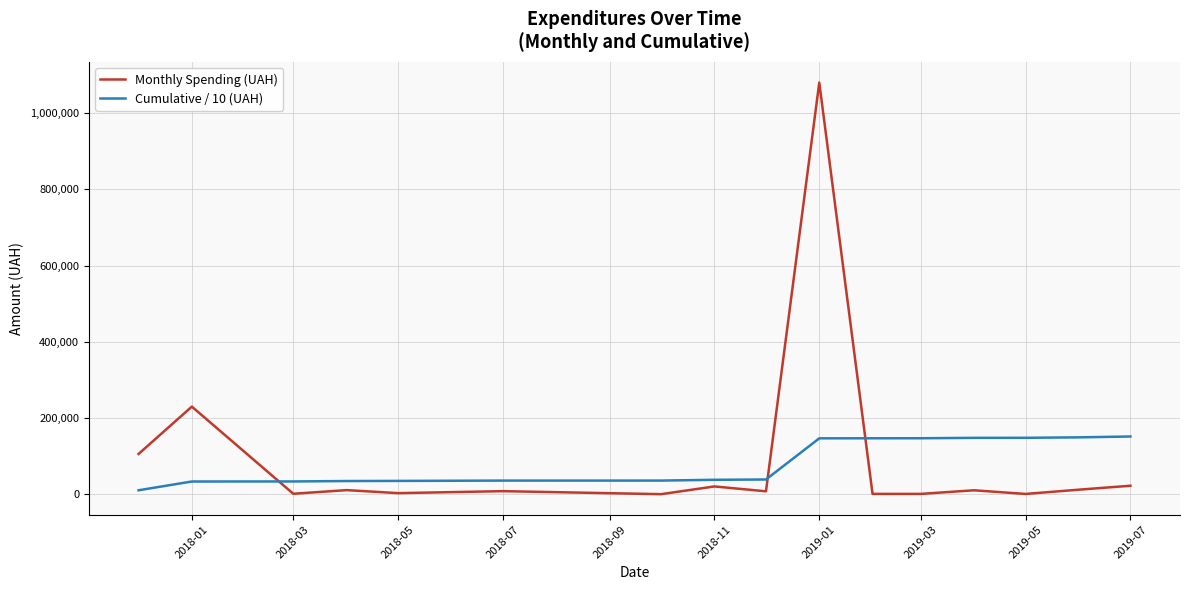

How many values in the Monthly Spending (UAH) series are below 10543?

8